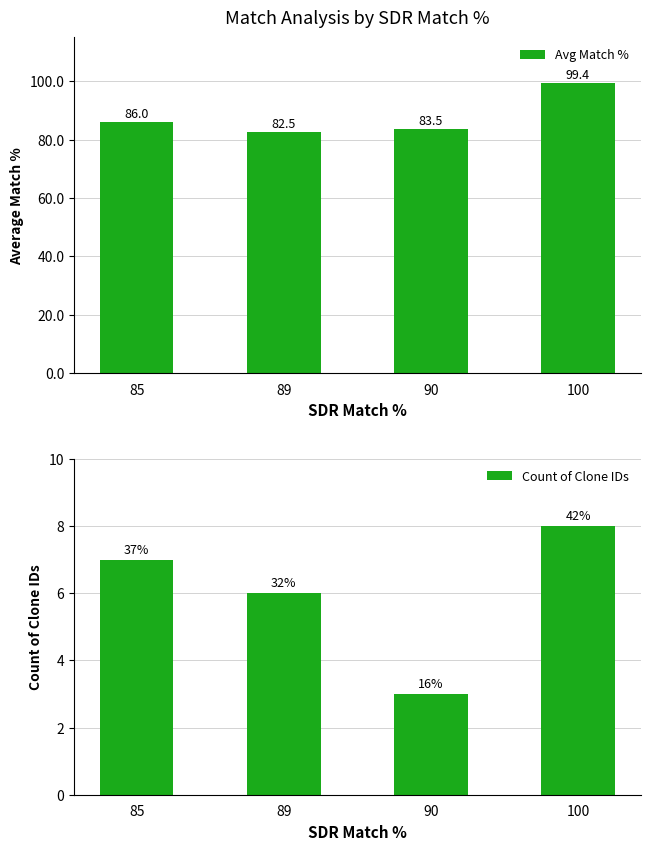

How many values in the Avg Match % series are below 86?

2